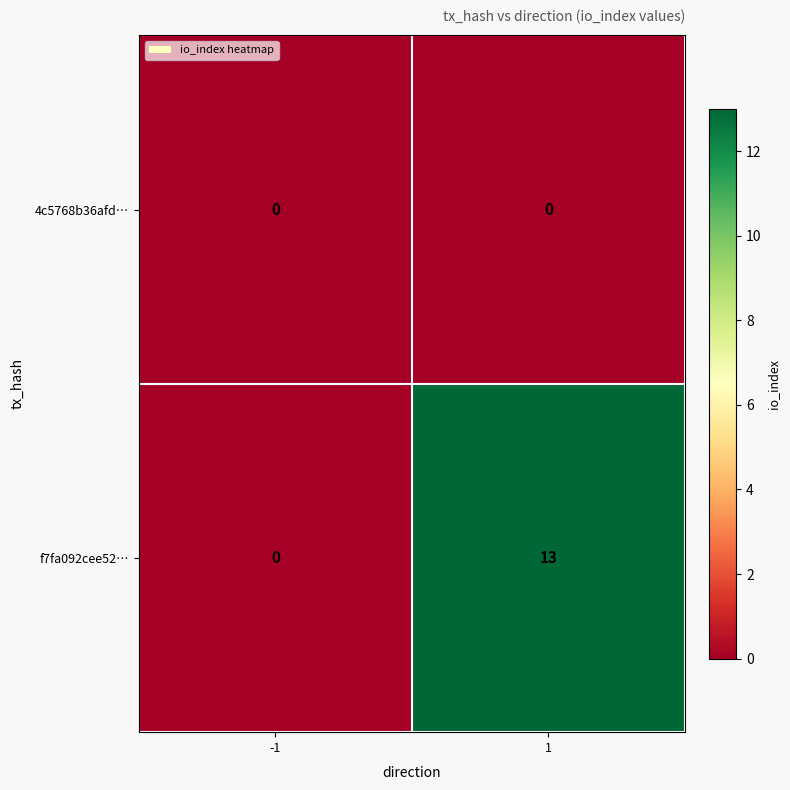

Rank the series by their average value, from lowest to highest.

4c5768b36afd…, f7fa092cee52…